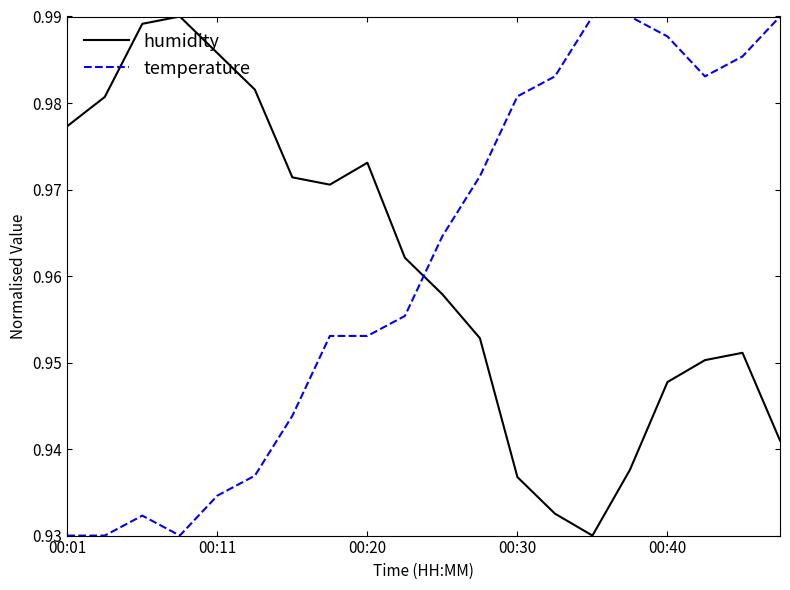

After their last crossing, which series has the higher values: temperature or humidity?

temperature